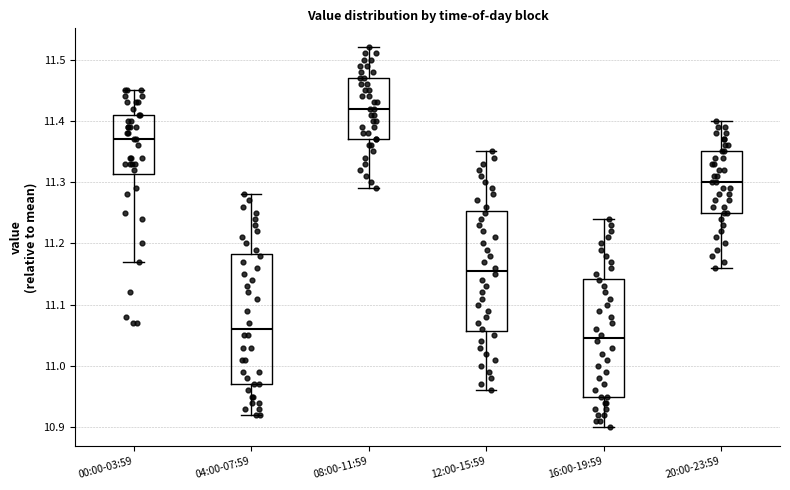

Reading left to right, read every box against the y-axis: the position of its median line, the range the box covers, and the ends of its whiskers. The values are not printed on the chart, so give them approximately, as read against the axis.

00:00-03:59: median 11.37, box 11.31 to 11.41, whiskers 11.17 to 11.45
04:00-07:59: median 11.06, box 10.97 to 11.18, whiskers 10.92 to 11.28
08:00-11:59: median 11.42, box 11.37 to 11.47, whiskers 11.29 to 11.52
12:00-15:59: median 11.16, box 11.06 to 11.25, whiskers 10.96 to 11.35
16:00-19:59: median 11.05, box 10.95 to 11.14, whiskers 10.90 to 11.24
20:00-23:59: median 11.30, box 11.25 to 11.35, whiskers 11.16 to 11.40